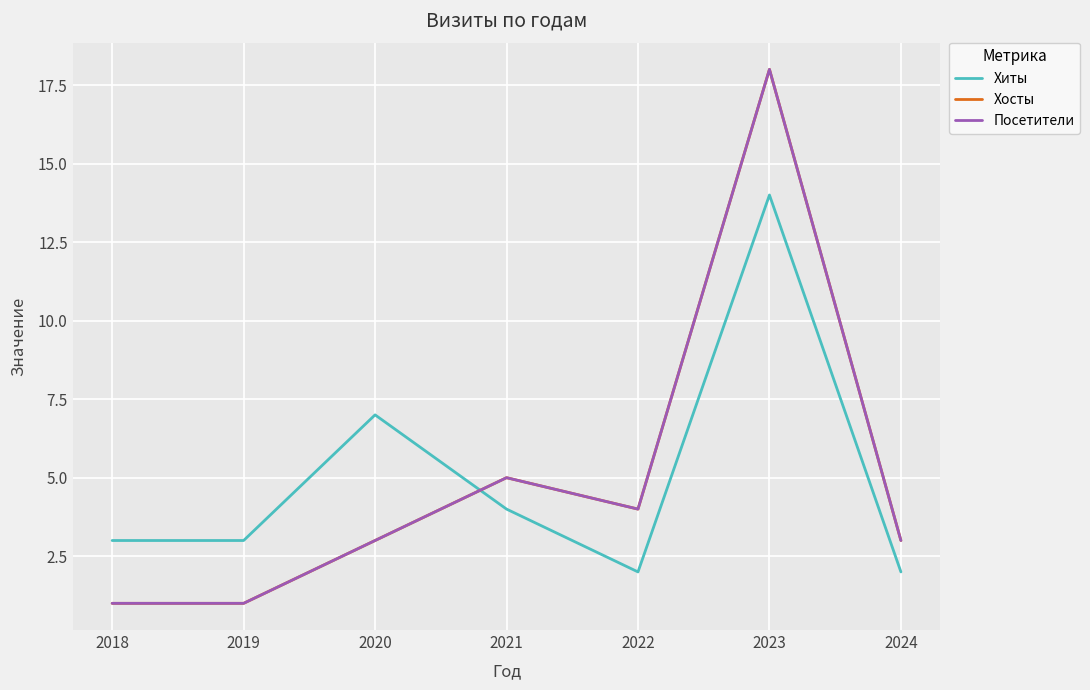

Which label corresponds to the smallest value in the chart?

2018